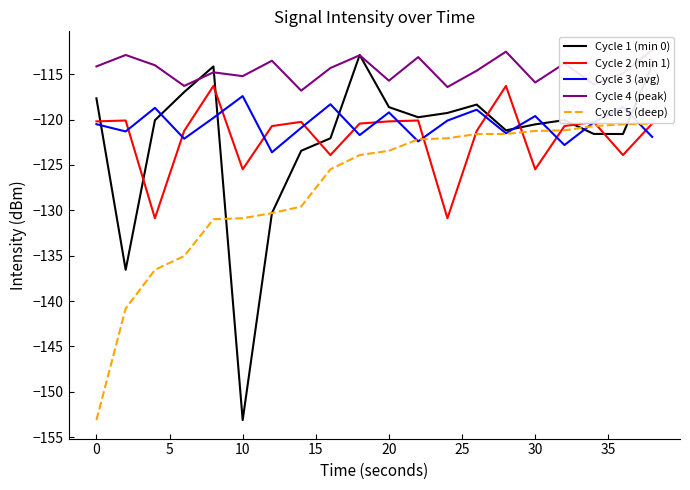

What is the lowest value of the Cycle 1 (min 0) series?

-153.1